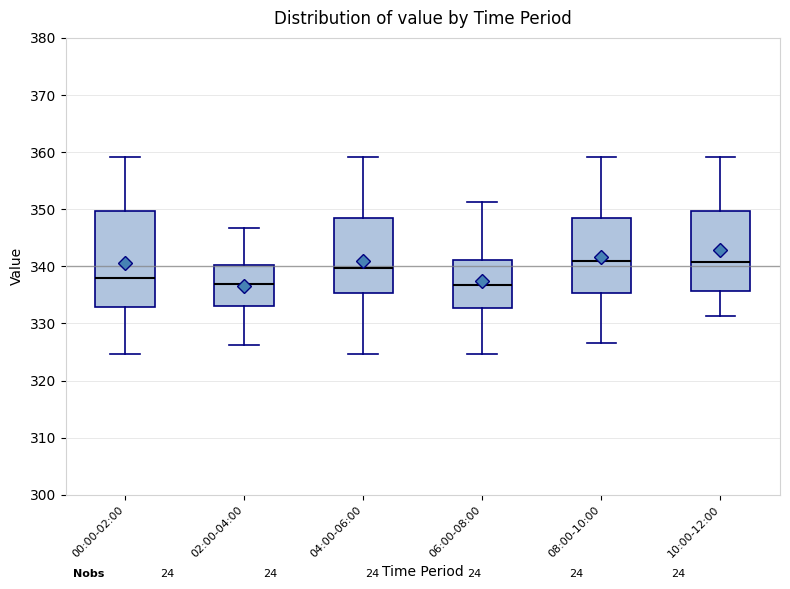

Where does the median line of the box for 02:00-04:00 sit on the y-axis? The values are not printed on the chart, so give them approximately, as read against the axis.

337